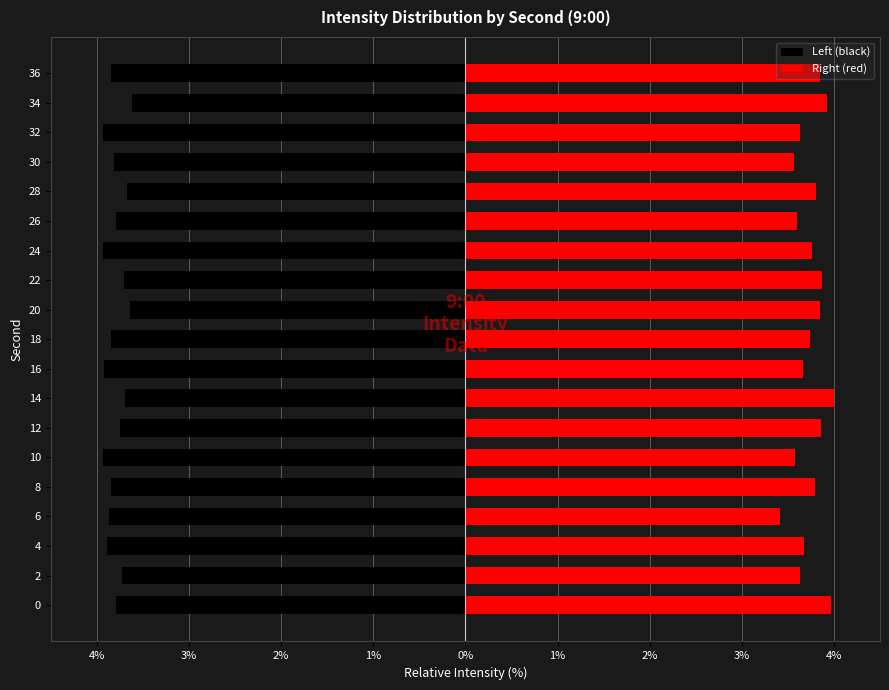

Rank the series at 14 from highest to lowest value.

Right (red), Left (black)